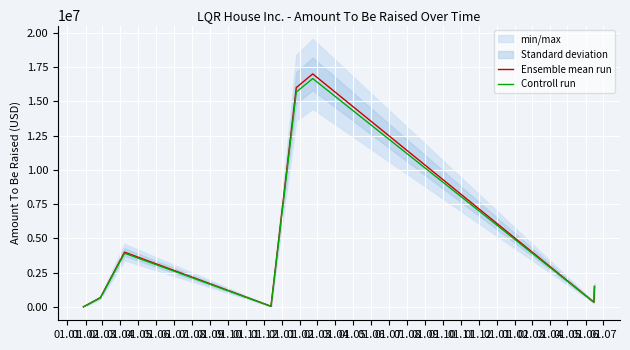

Count the number of data series in this chart.

2